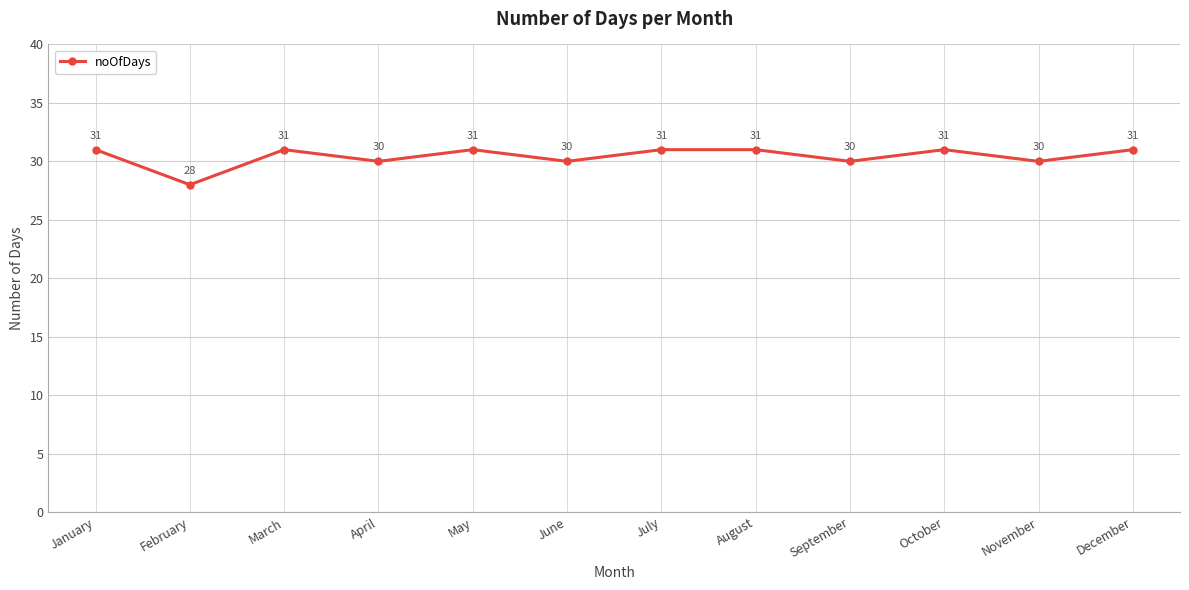

How many values are between 30 and 31?

11